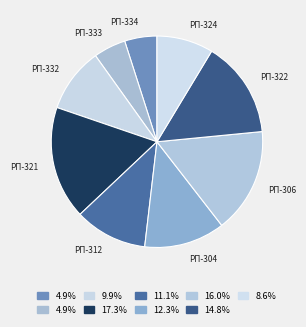

What is the ratio of the value at РП-312 to the value at РП-332?

1.1